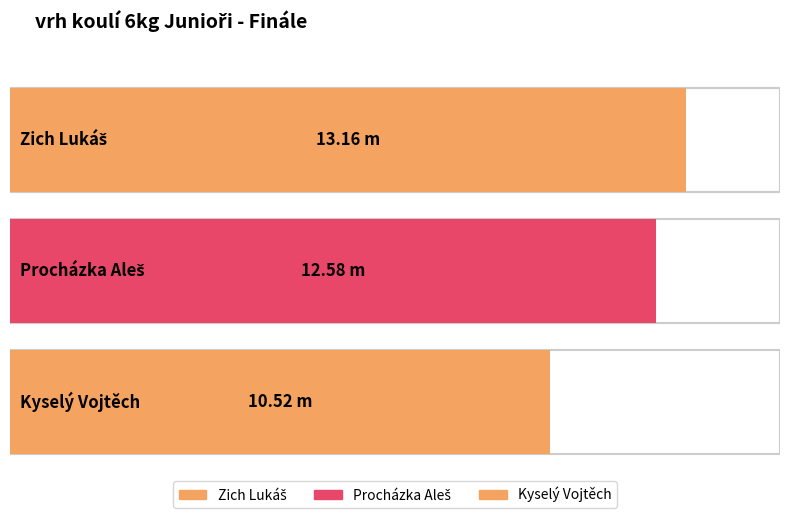

Reading left to right, extract all data points from this chart.

Zich Lukáš=13.2	Procházka Aleš=12.6	Kyselý Vojtěch=10.5